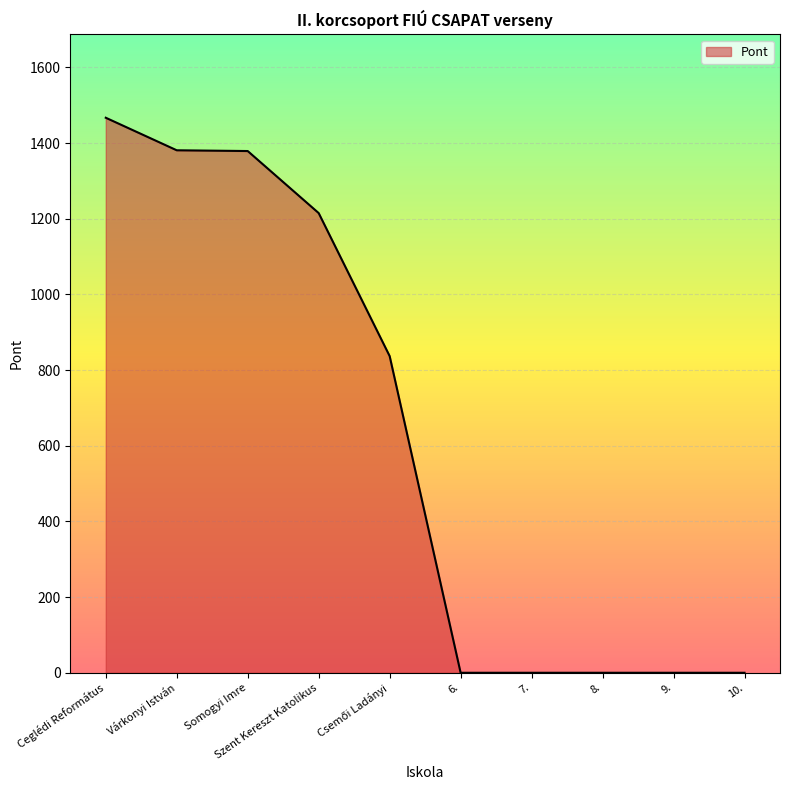

Is it true that the value at Szent Kereszt Katolikus is 1215?

True